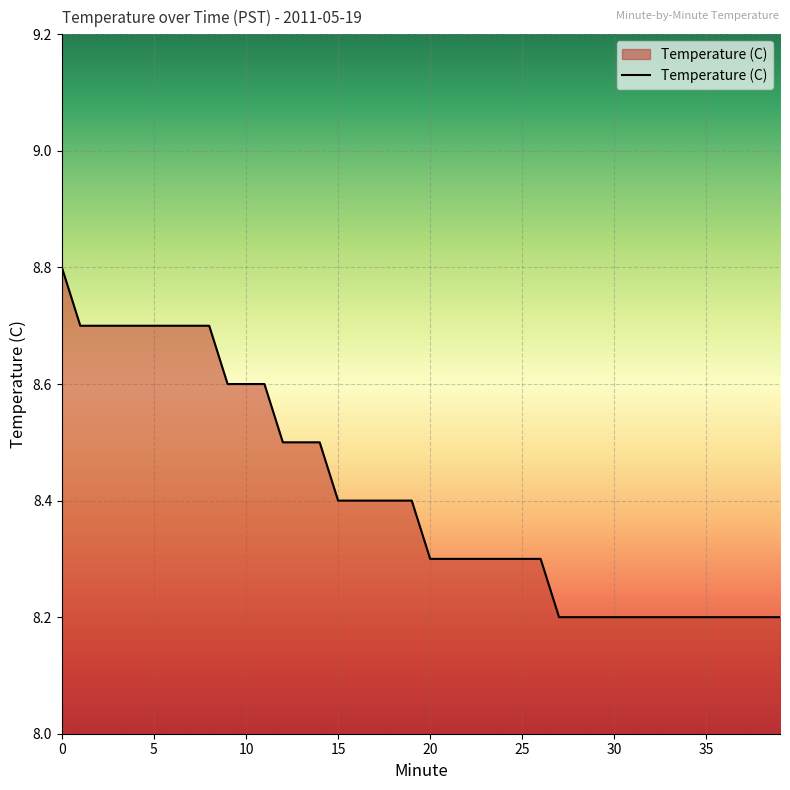

What is the maximum value shown in the chart?

8.8